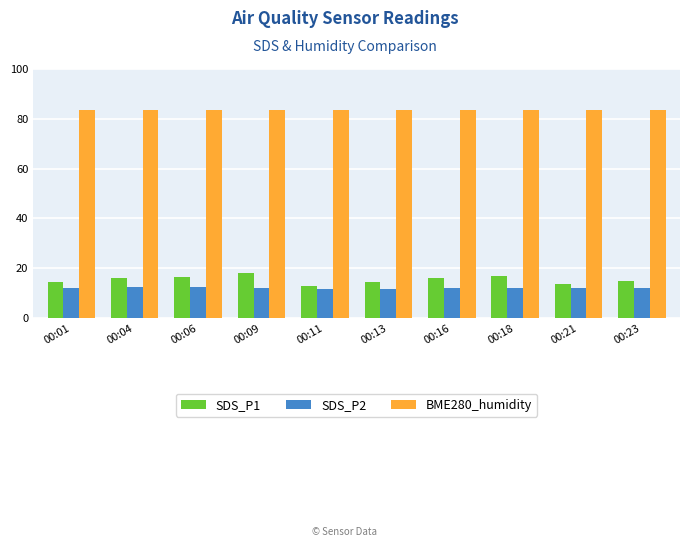

What is the difference between the highest and lowest values at 00:21?

71.7